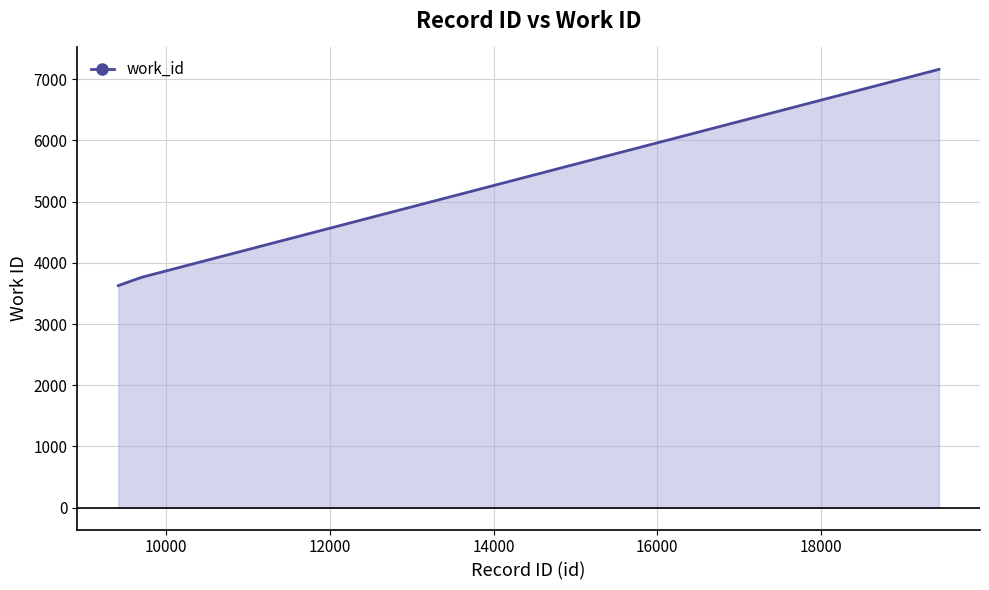

What is the difference between the maximum and second lowest values?

3533